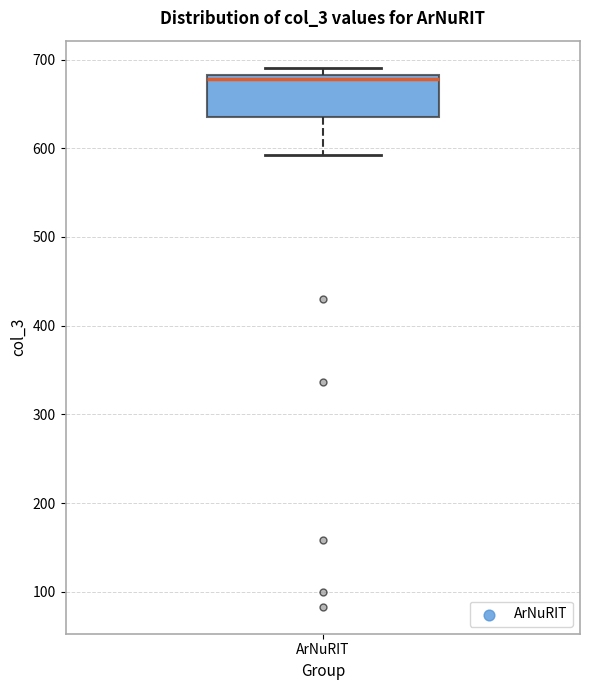

Transcribe this box plot: give where the median line is, the range the box spans, and where the two whiskers end, as read against the y-axis. The values are not printed on the chart, so give them approximately, as read against the axis.

median 680 (just below the box's upper edge), box 640 to 680, whiskers 590 to 690